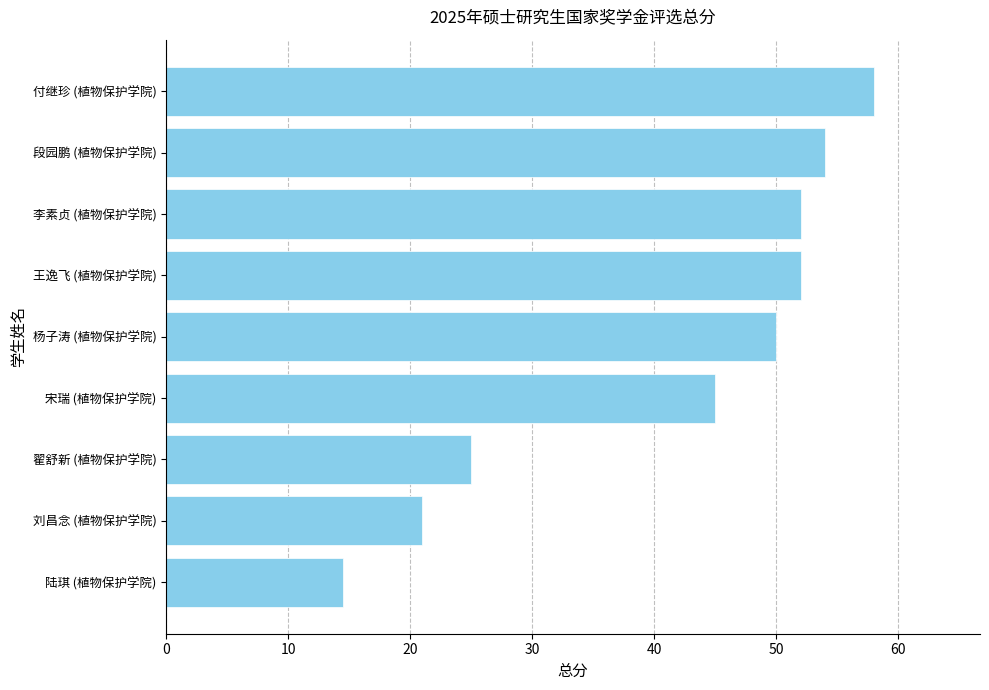

What is the greatest value displayed?

58.0